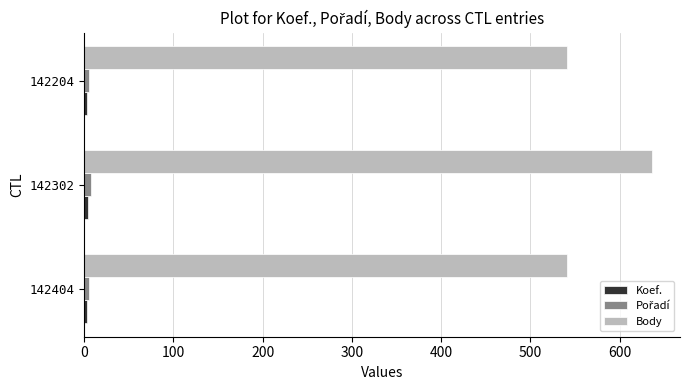

What is the maximum value shown in the chart?

636